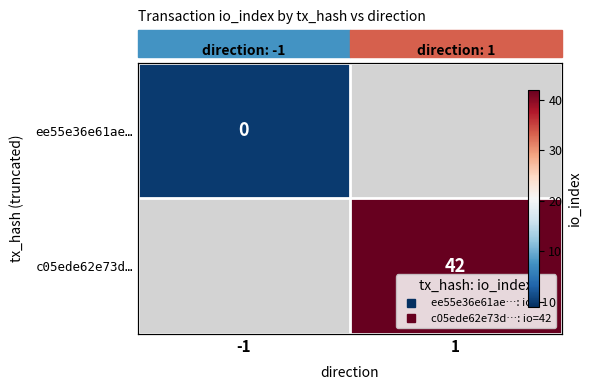

At -1, list the series in order from largest to smallest.

ee55e36e61ae…, c05ede62e73d…